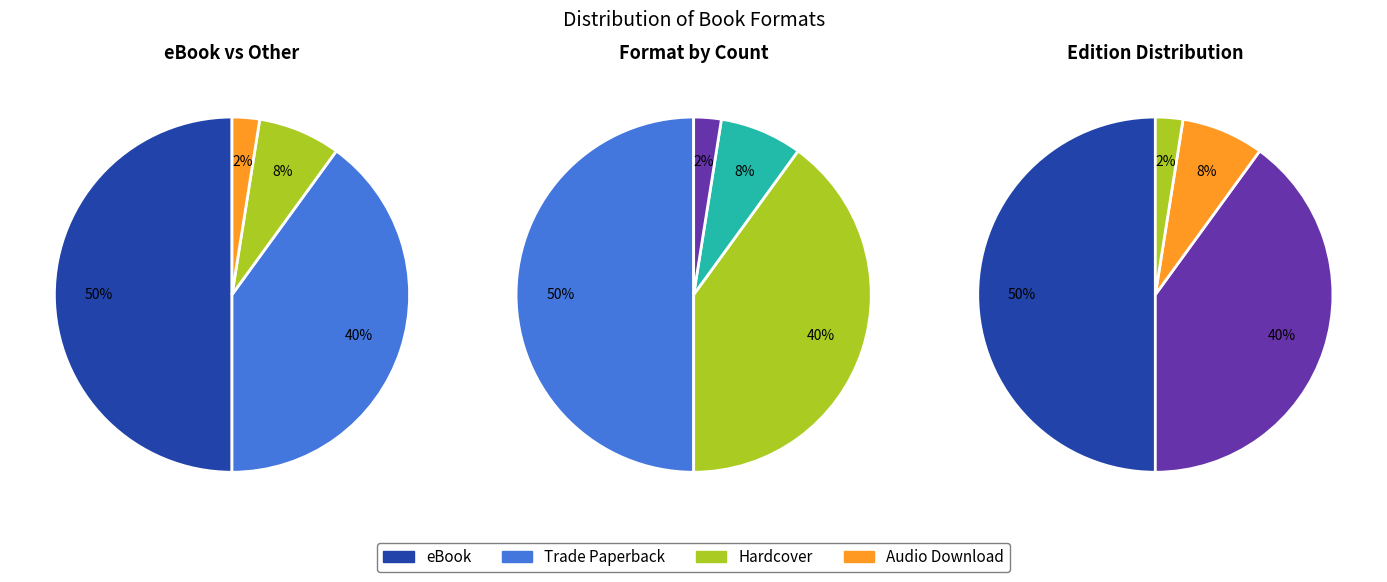

Count the number of slices in the pie.

4